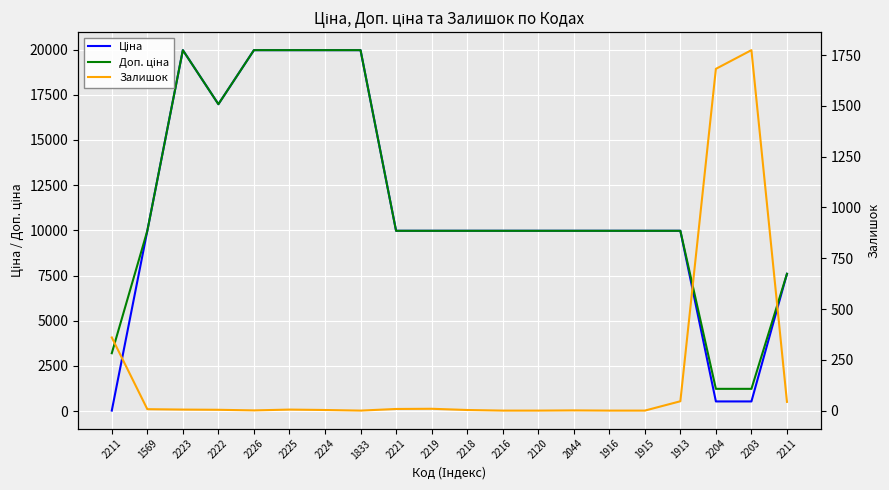

Reading right to left, transcribe all the data shown in this chart.

Ціна: 7596.5	539.0	539.0	9975.0	9975.0	9975.0	9975.0	9975.0	9975.0	9975.0	9975.0	9975.0	19964.2	19964.2	19964.2	19964.2	16976.3	19964.2	9975.0	32.0
Доп. ціна: 7596.5	1235.4	1235.4	9975.0	9975.0	9975.0	9975.0	9975.0	9975.0	9975.0	9975.0	9975.0	19964.2	19964.2	19964.2	19964.2	16976.3	19964.2	9975.0	3205.0
Залишок: 43.0	1774.0	1682.0	46.0	0.0	0.0	1.0	0.0	0.0	3.0	9.0	8.0	0.0	3.0	5.0	1.0	4.0	5.0	7.0	360.0